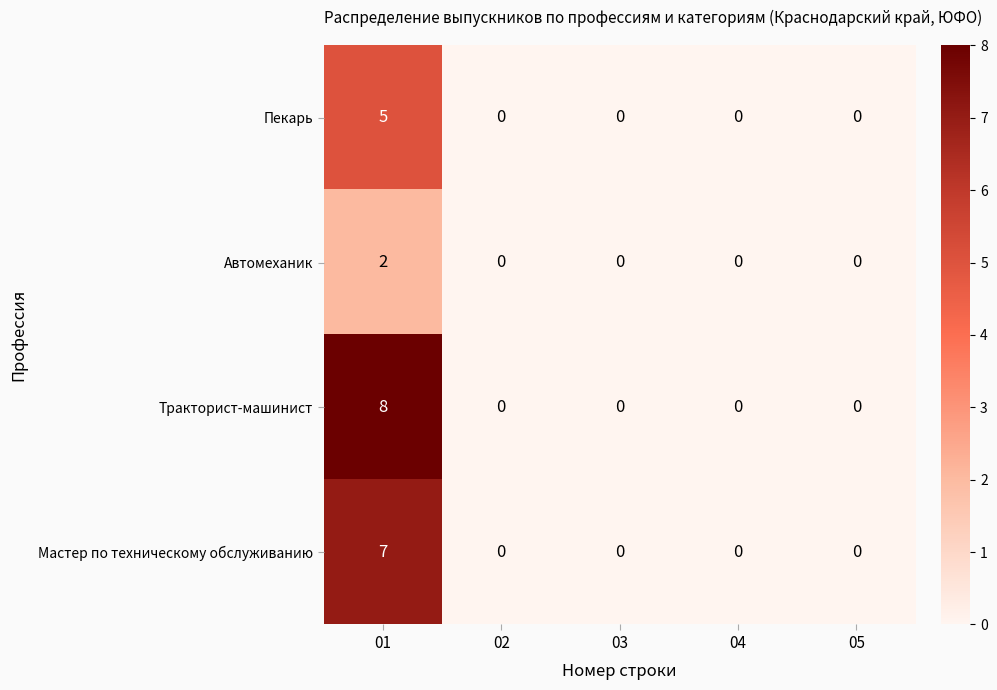

How many positive values does the Тракторист-машинист series have?

1